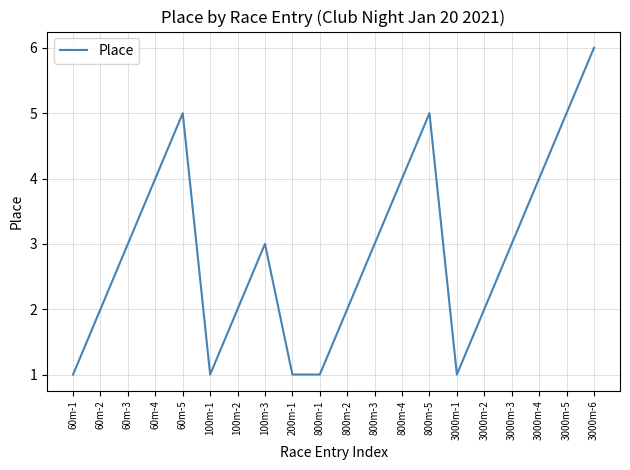

True or false: the data shows 3 at 3000m-3.

True